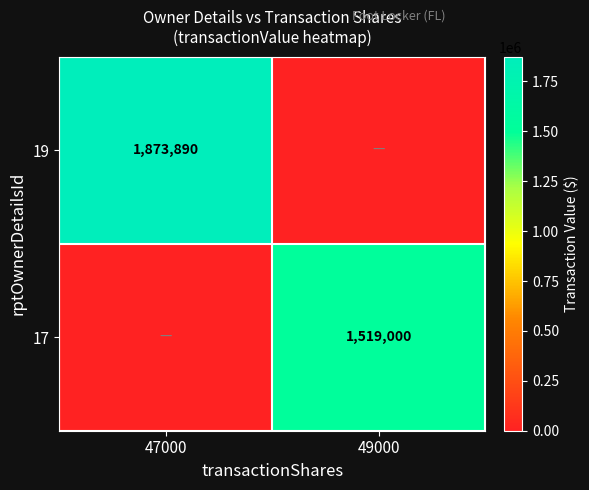

Which label corresponds to the smallest value in the chart?

49000